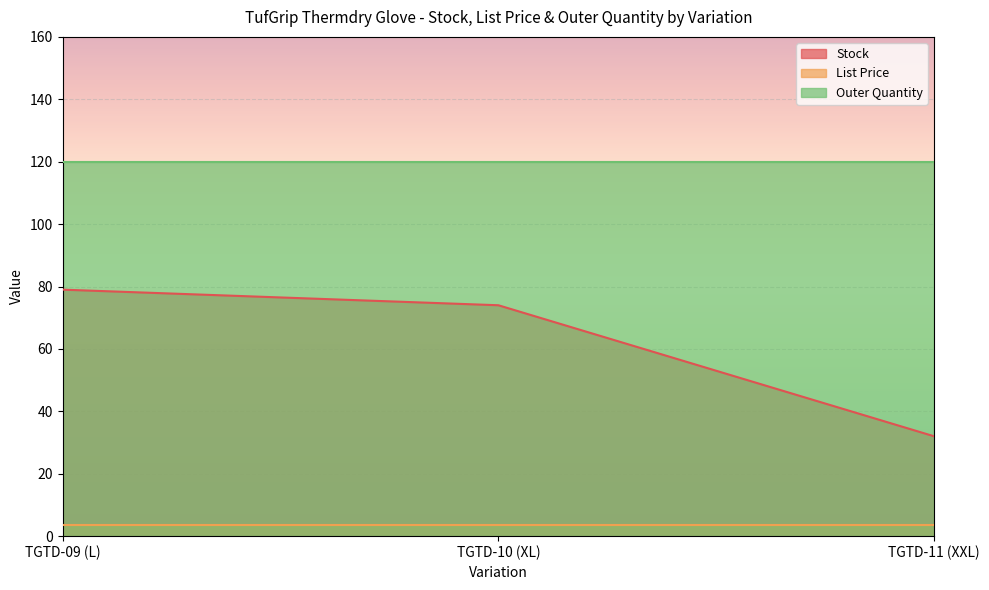

Is it true that Stock equals 32.0 at TGTD-11 (XXL)?

True